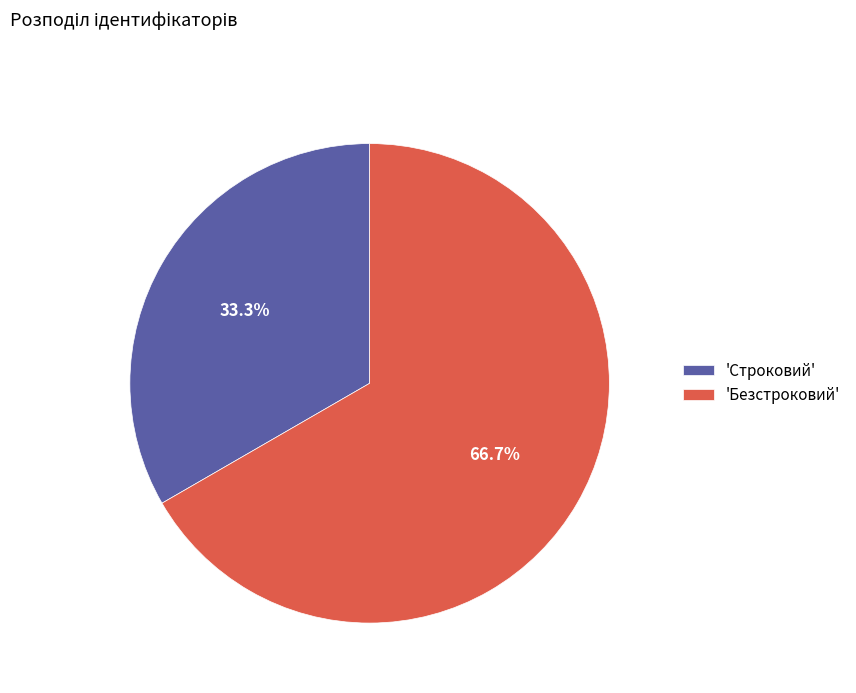

Which category has the smallest portion of the pie?

'Строковий'